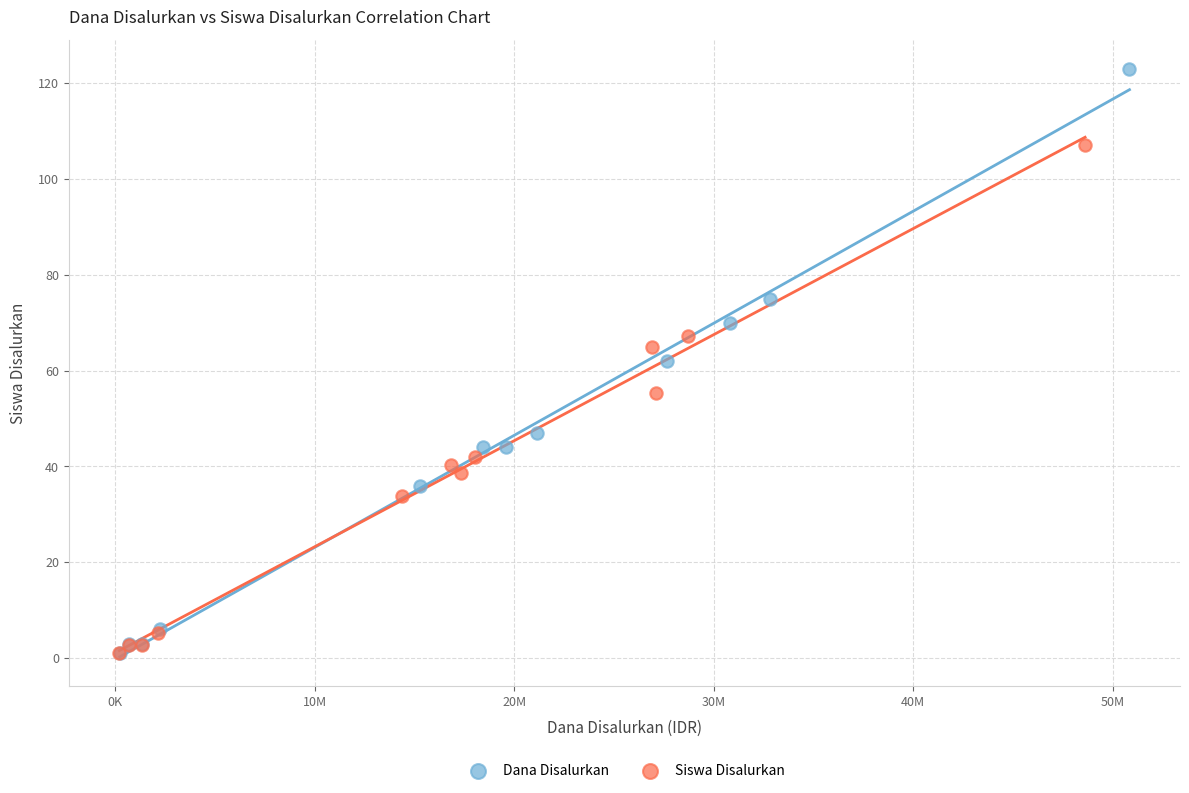

Which series has the largest Y range (max minus min)?

Dana Disalurkan